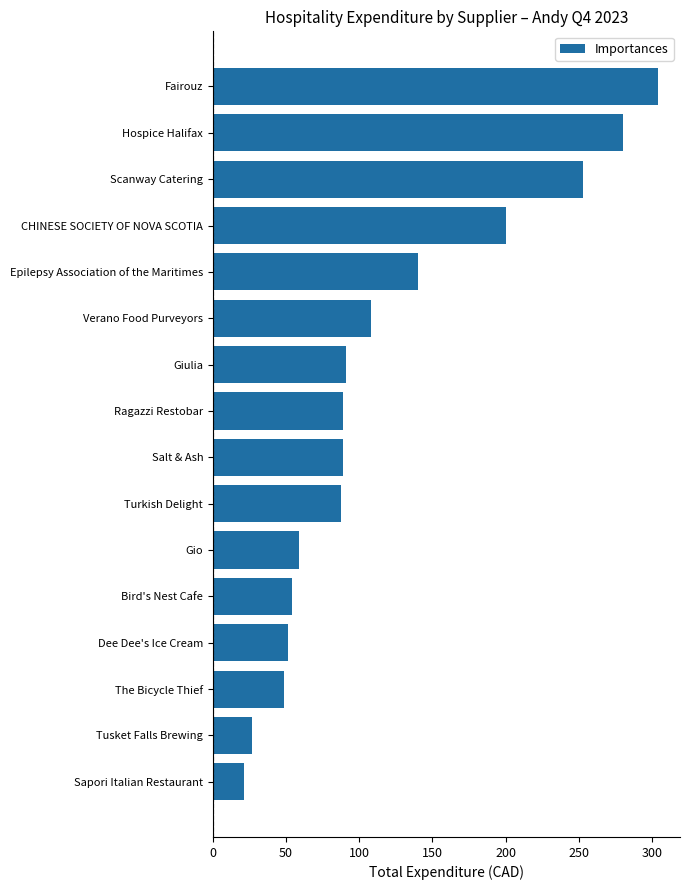

What is the average value?

118.8